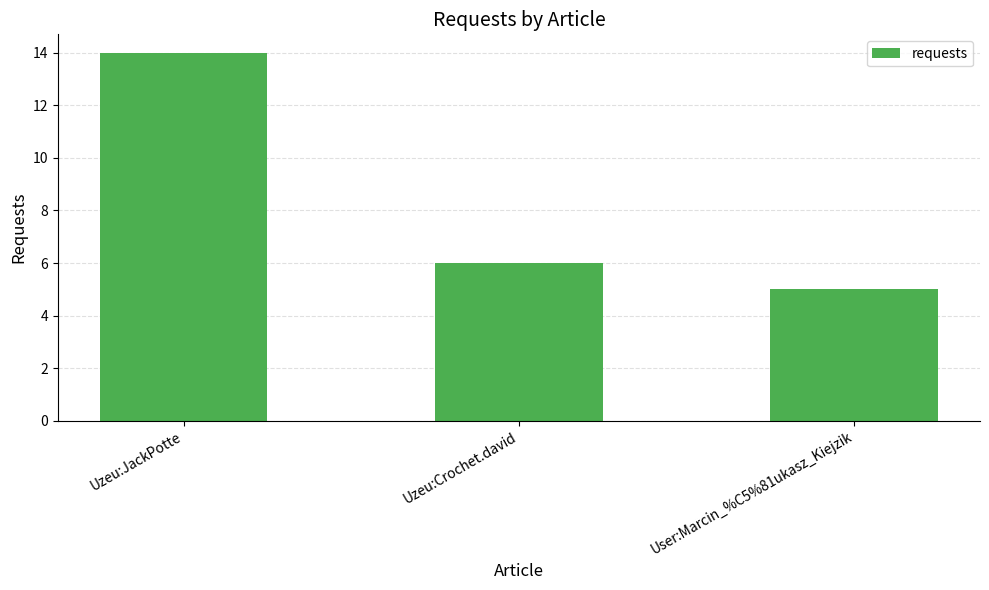

Approximately how many times larger is the value at Uzeu:Crochet.david compared to User:Marcin_%C5%81ukasz_Kiejzik?

1.2